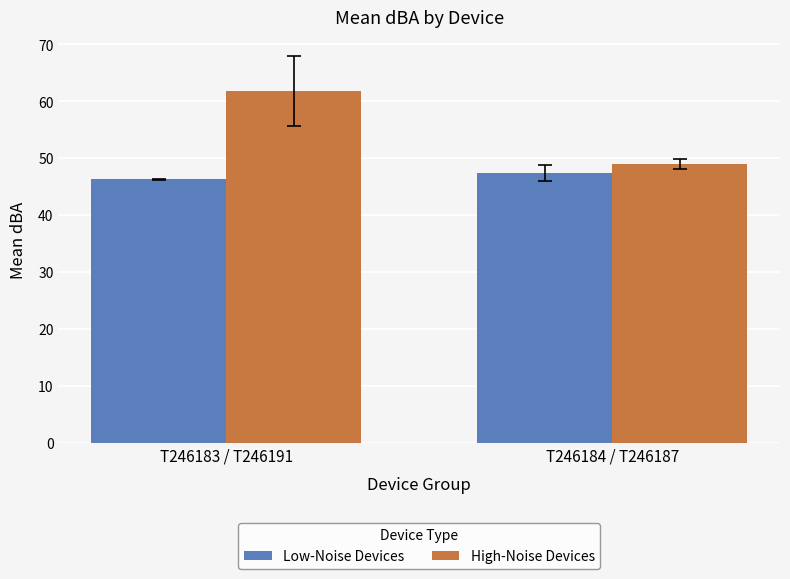

What is the spread (max minus min) of values at T246184 / T246187?

1.5